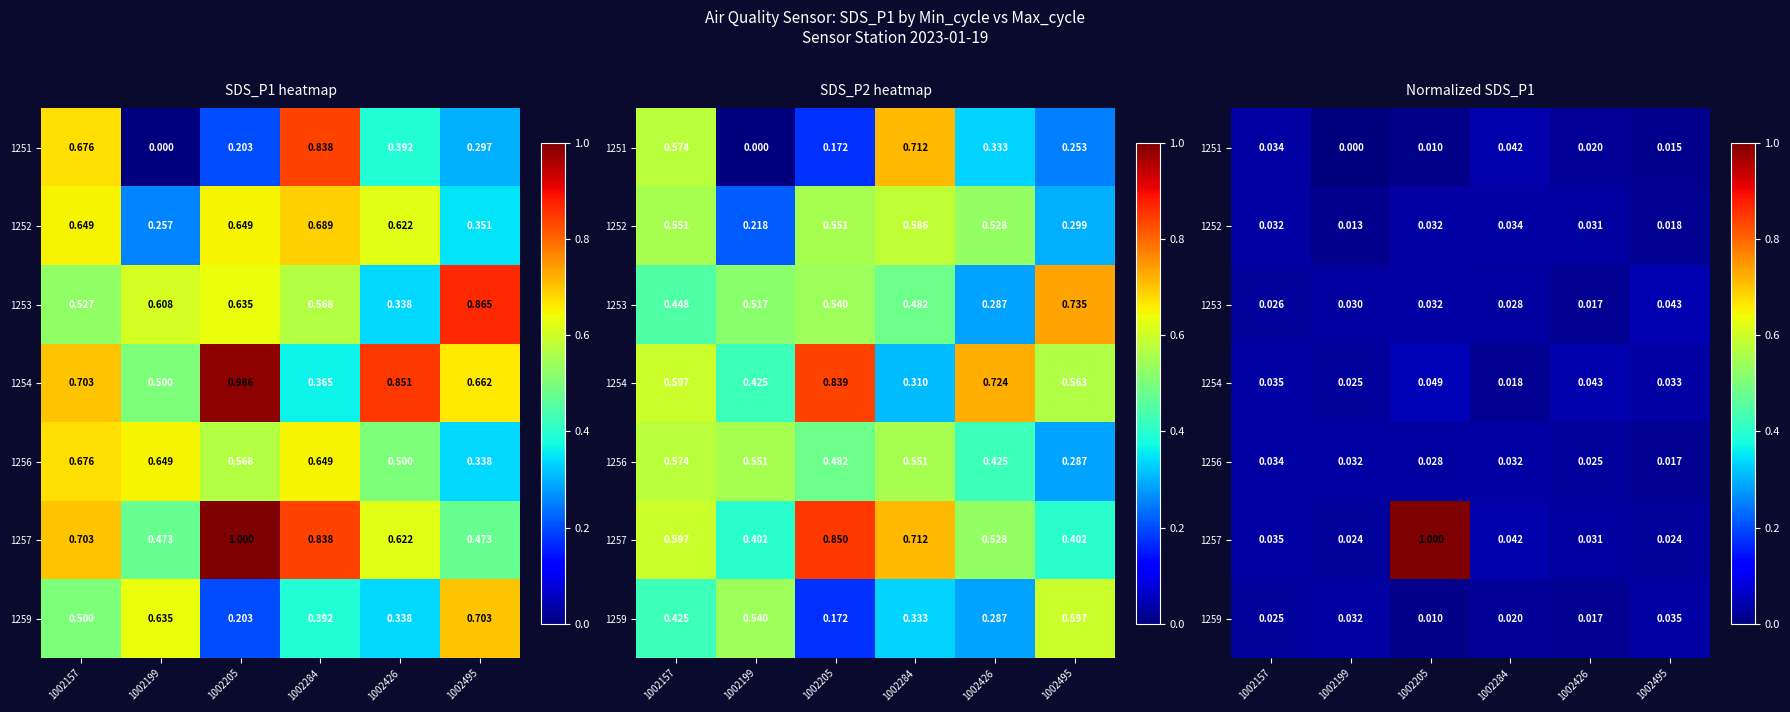

Rank the categories by 1251 value from highest to lowest.

1002284, 1002157, 1002426, 1002495, 1002205, 1002199